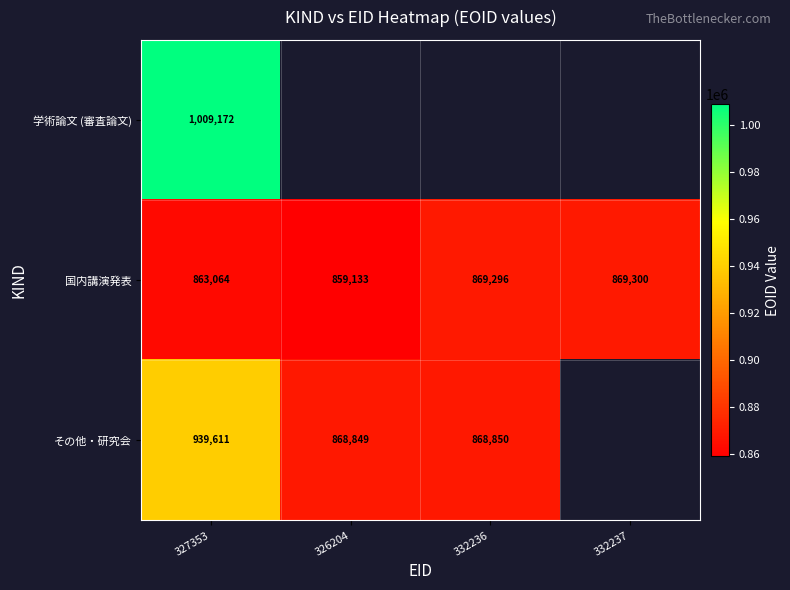

Between 326204 and 327353, which is larger?

327353